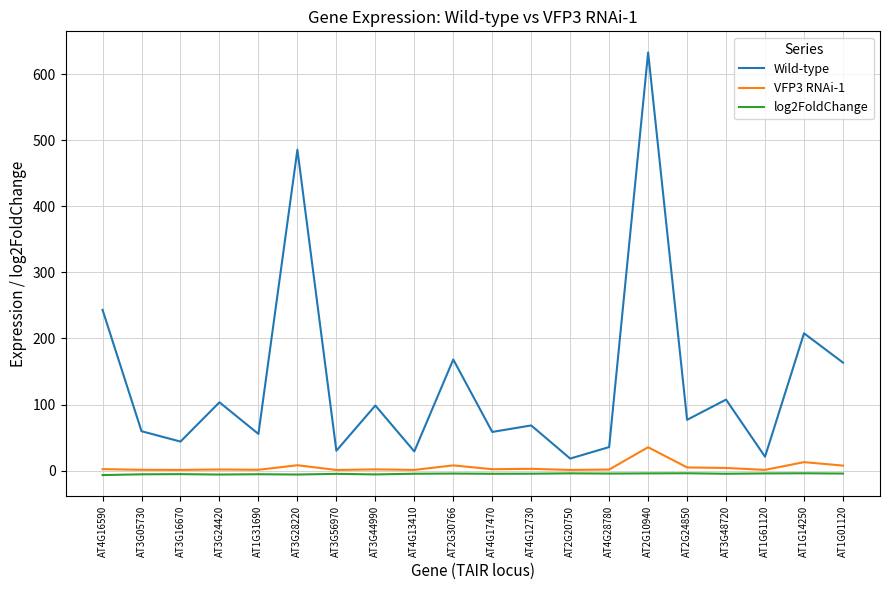

True or false: log2FoldChange and Wild-type intersect in this chart.

False